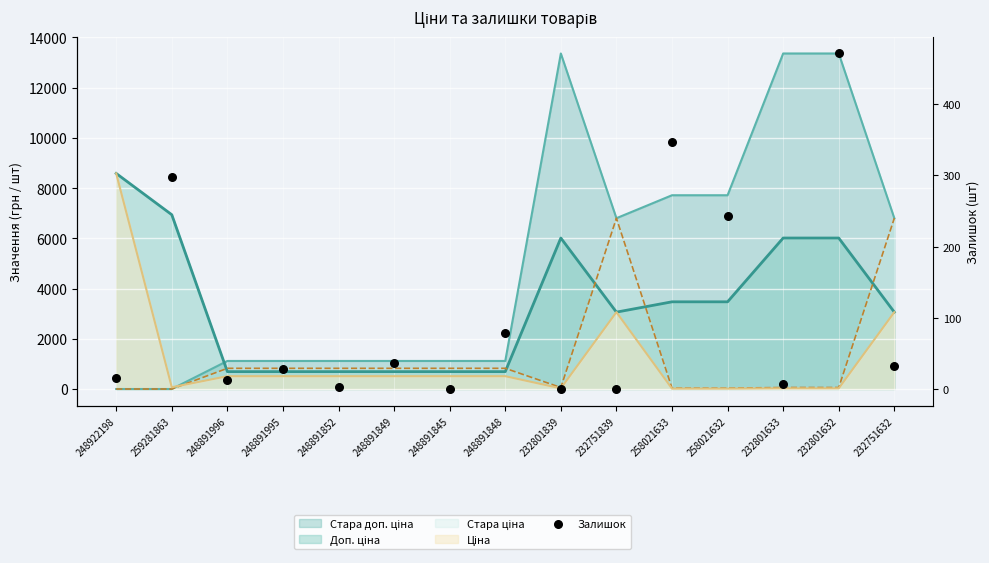

What is the change in value from 248891996 to 232801839?

-12